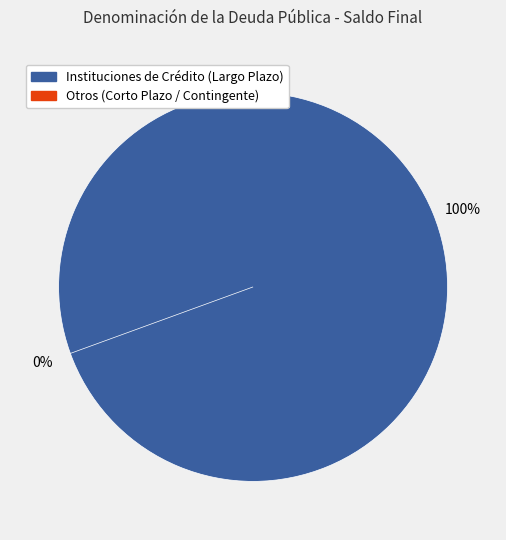

What percentage do Otros (Corto Plazo / Contingente) and Instituciones de Crédito (Largo Plazo) together represent?

100.0%